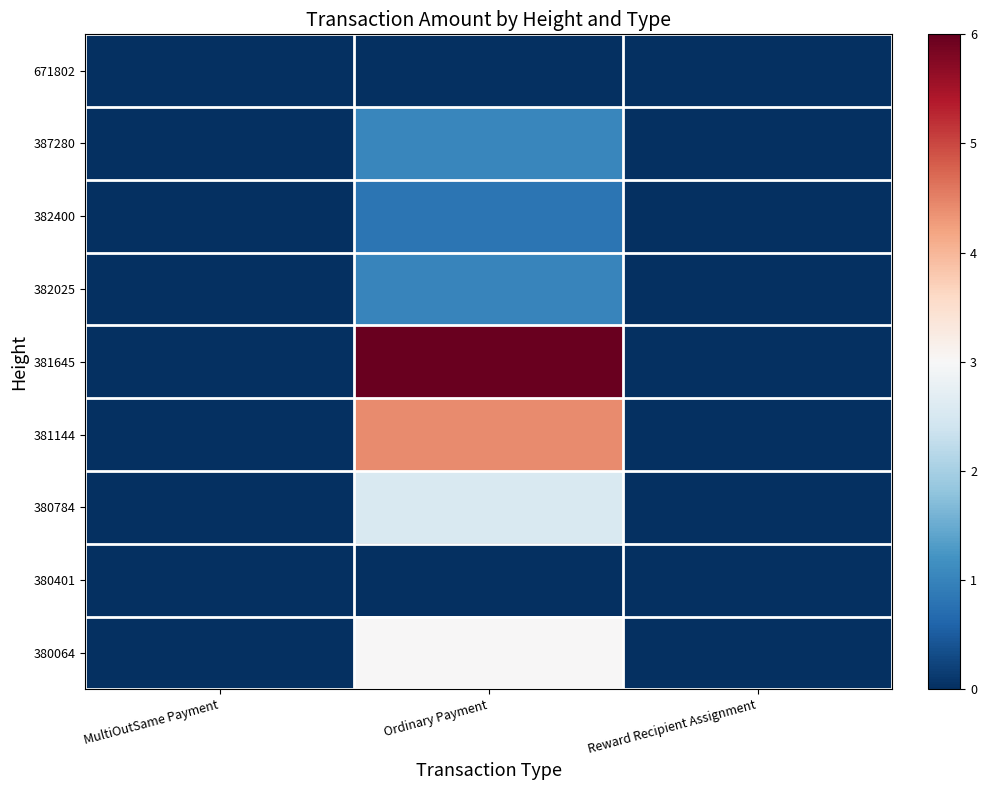

Reading right to left, list all the values displayed in this chart.

671802: Reward Recipient Assignment=0.0	Ordinary Payment=0.0	MultiOutSame Payment=0.0
387280: Reward Recipient Assignment=0.0	Ordinary Payment=1.1	MultiOutSame Payment=0.0
382400: Reward Recipient Assignment=0.0	Ordinary Payment=0.8	MultiOutSame Payment=0.0
382025: Reward Recipient Assignment=0.0	Ordinary Payment=1.0	MultiOutSame Payment=0.0
381645: Reward Recipient Assignment=0.0	Ordinary Payment=6.0	MultiOutSame Payment=0.0
381144: Reward Recipient Assignment=0.0	Ordinary Payment=4.4	MultiOutSame Payment=0.0
380784: Reward Recipient Assignment=0.0	Ordinary Payment=2.5	MultiOutSame Payment=0.0
380401: Reward Recipient Assignment=0.0	Ordinary Payment=0.0	MultiOutSame Payment=0.0
380064: Reward Recipient Assignment=0.0	Ordinary Payment=3.0	MultiOutSame Payment=0.0